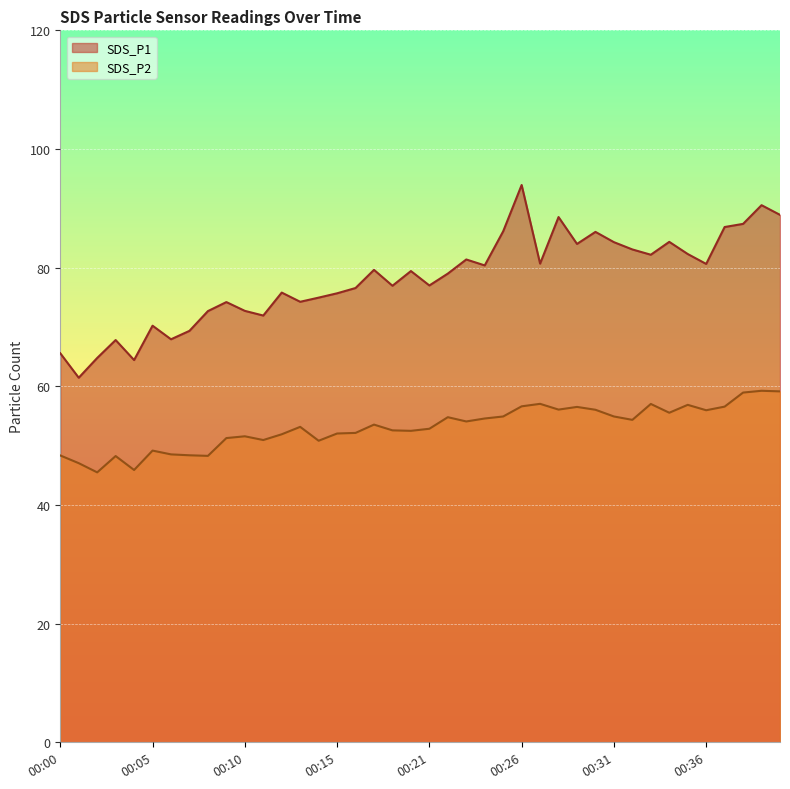

Where is the first local maximum for SDS_P2?

00:03